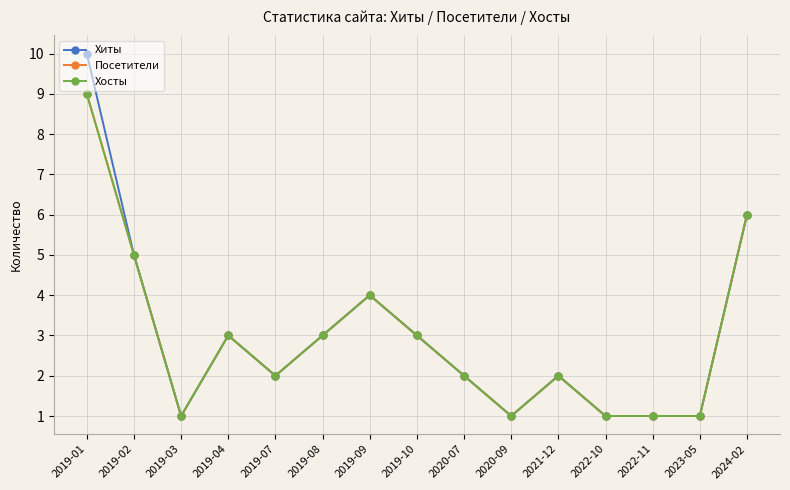

Reading left to right, transcribe all the data shown in this chart.

Хиты: 10	5	1	3	2	3	4	3	2	1	2	1	1	1	6
Посетители: 9	5	1	3	2	3	4	3	2	1	2	1	1	1	6
Хосты: 9	5	1	3	2	3	4	3	2	1	2	1	1	1	6